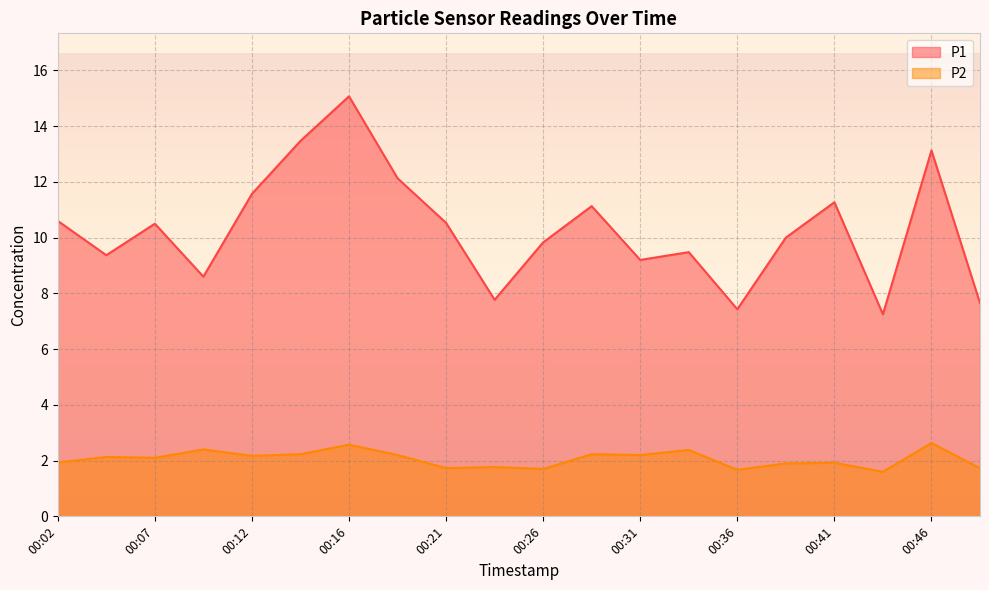

At which category does P1 reach its first local peak?

00:07